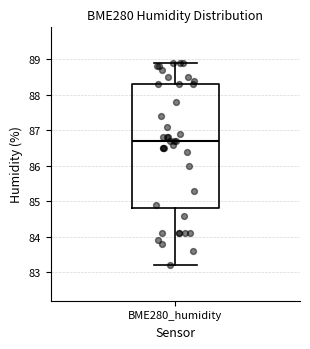

Where is the lower edge of the box for BME280_humidity on the y-axis? The values are not printed on the chart, so give them approximately, as read against the axis.

84.8